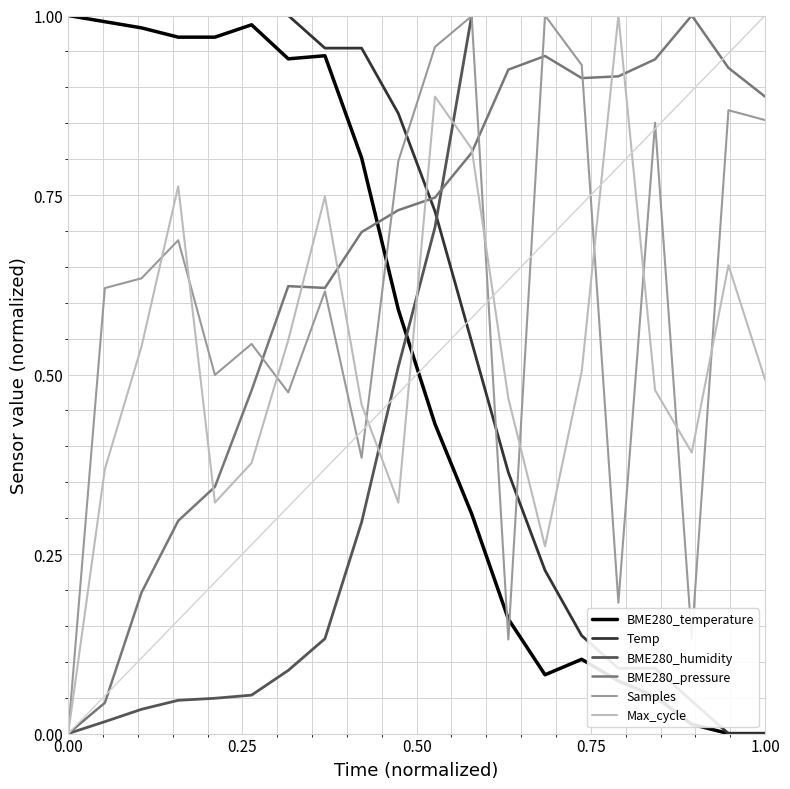

True or false: Samples and BME280_temperature intersect in this chart.

True